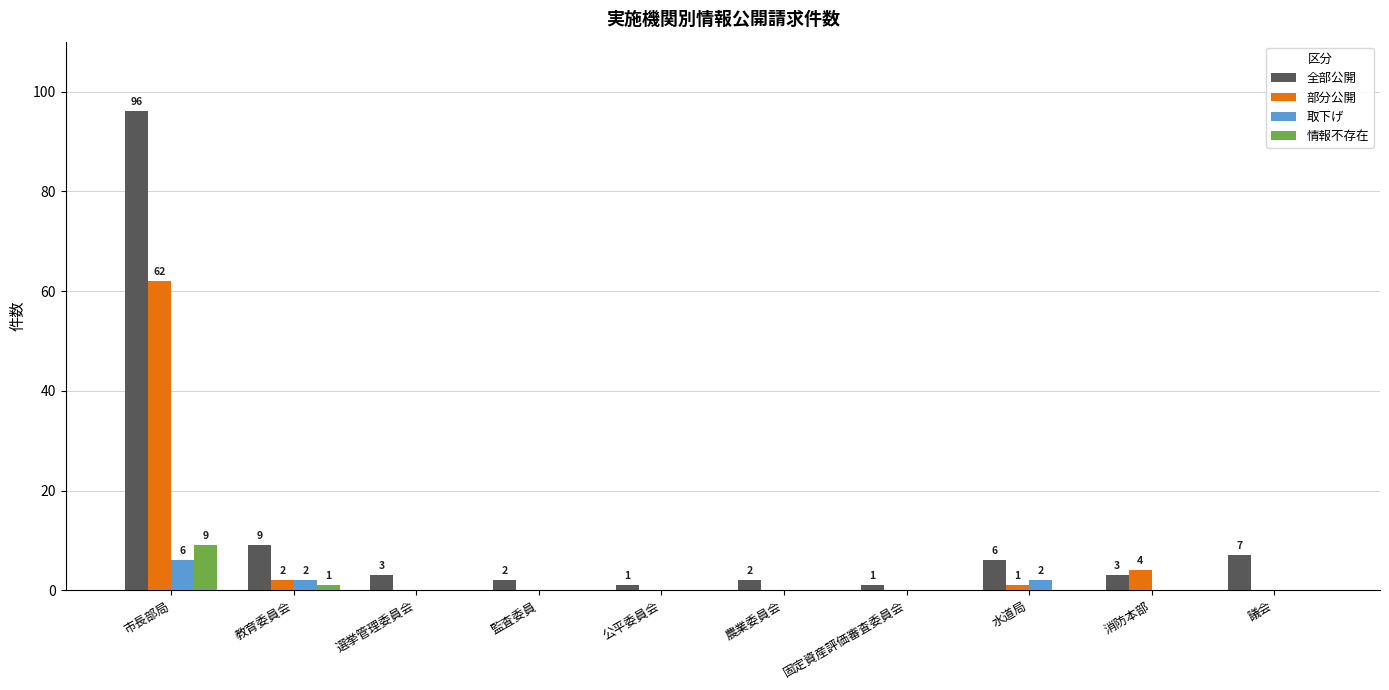

Is it true that 情報不存在 equals 0 at 監査委員?

True